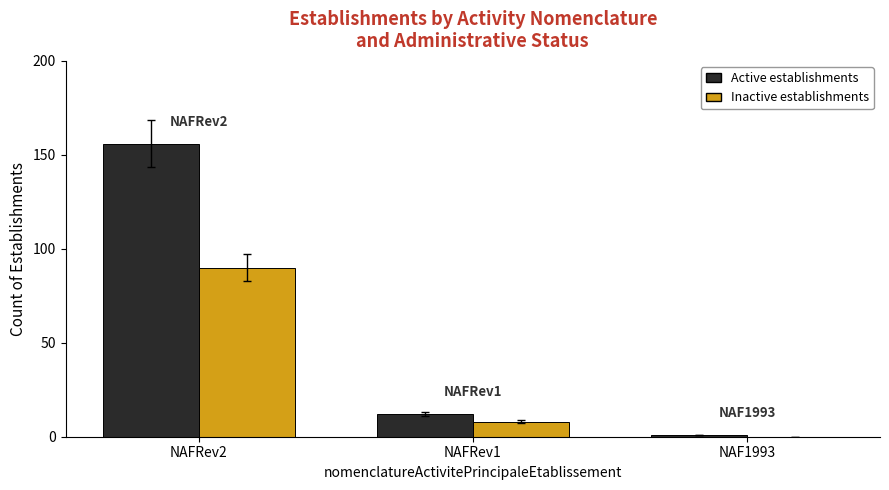

At which category does the chart reach its peak across all series?

NAFRev2